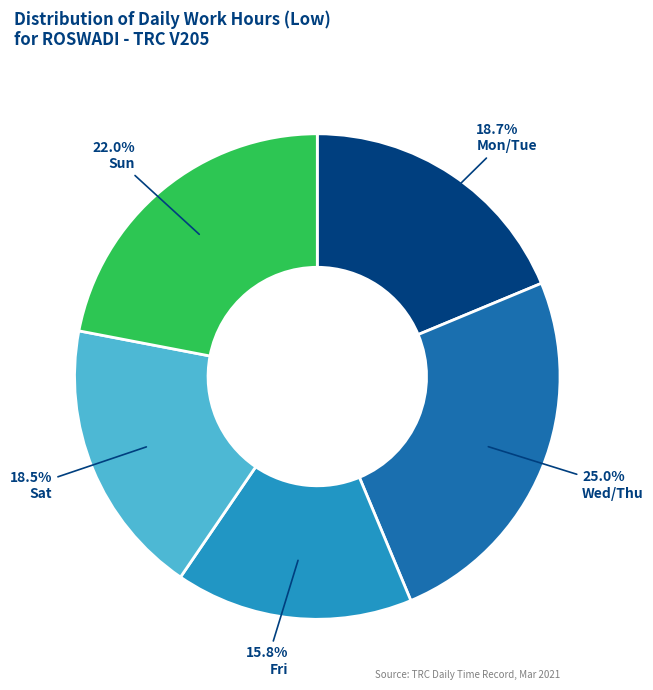

To the nearest percent, what is the average slice percentage?

20%